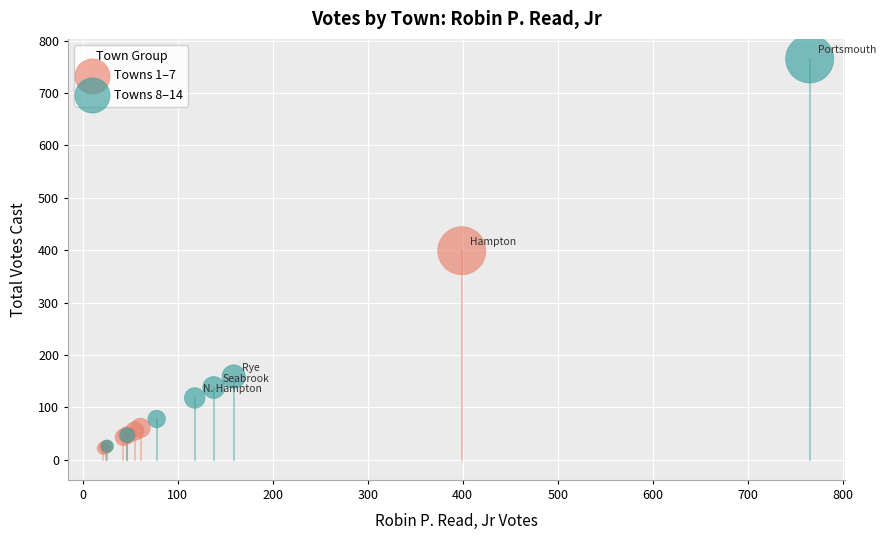

Which series contains the highest Y value?

Towns 8–14